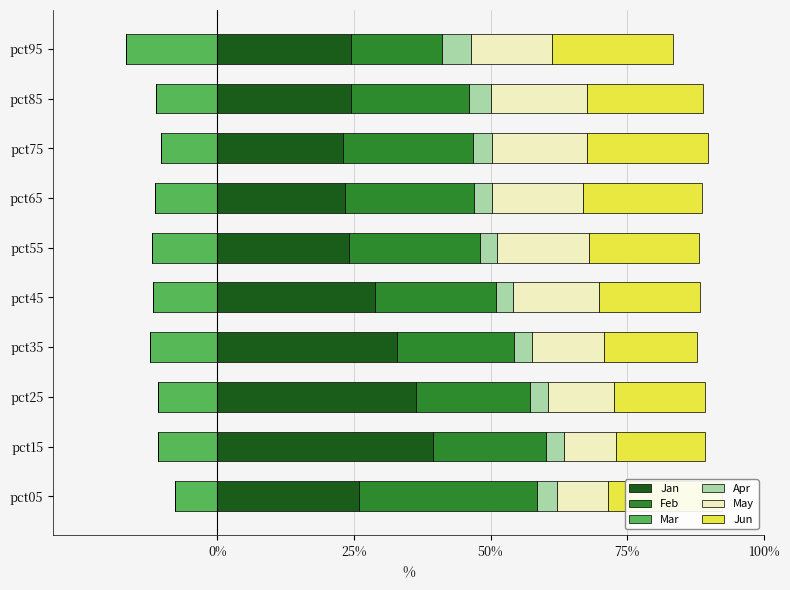

What is the difference between the maximum and minimum values in the May series?

8.2